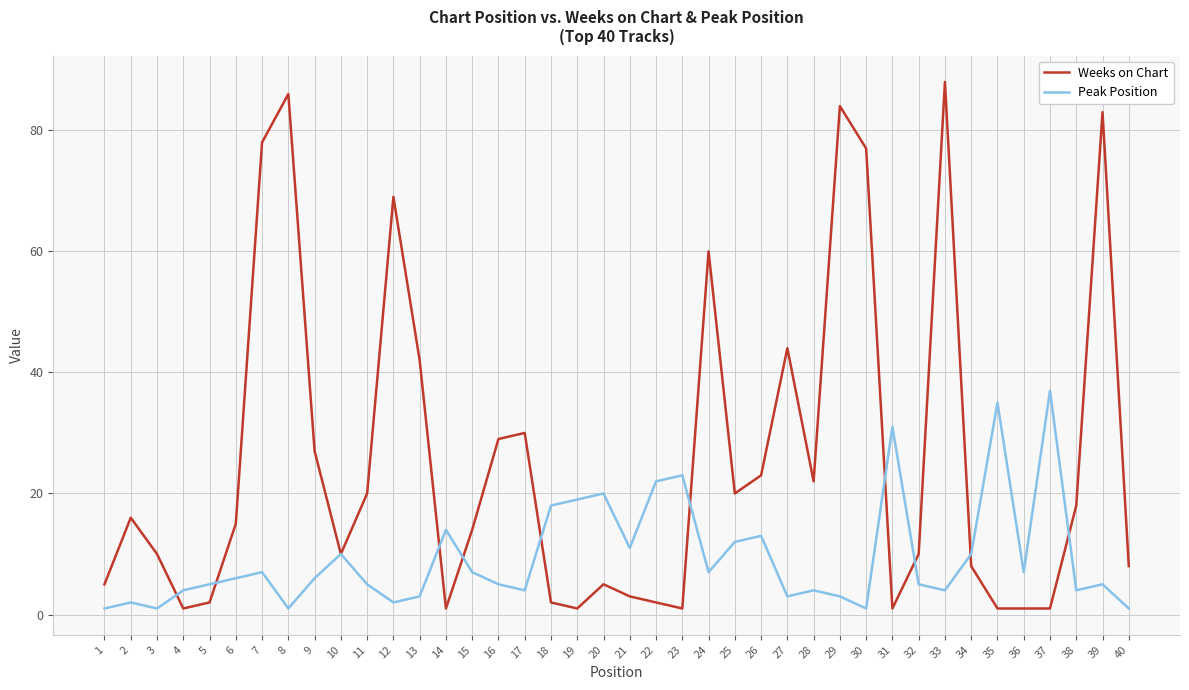

Is it true that Peak Position equals 4 at 4?

True